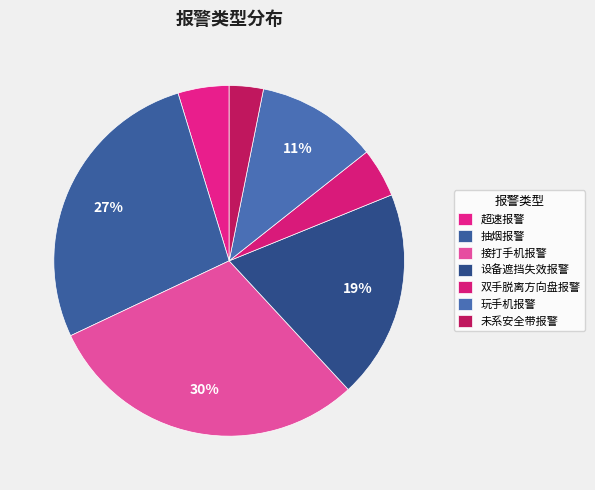

To the nearest percent, what portion does 双手脱离方向盘报警 represent?

5%